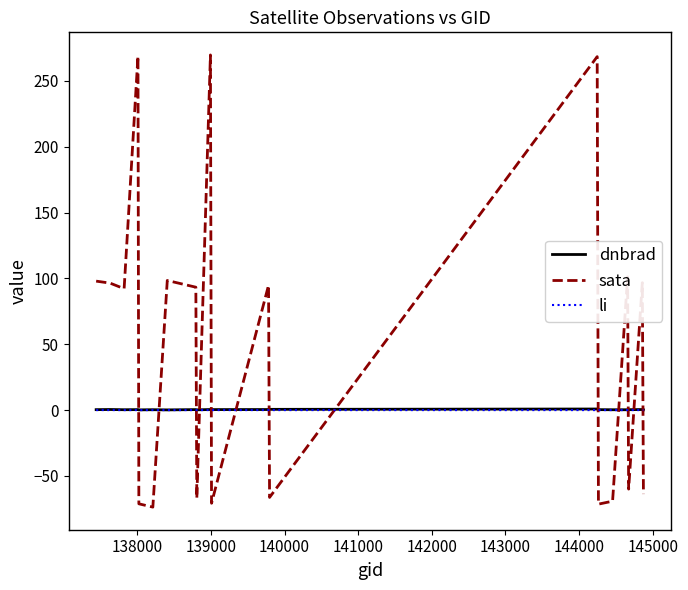

Which series has the widest spread of values?

sata